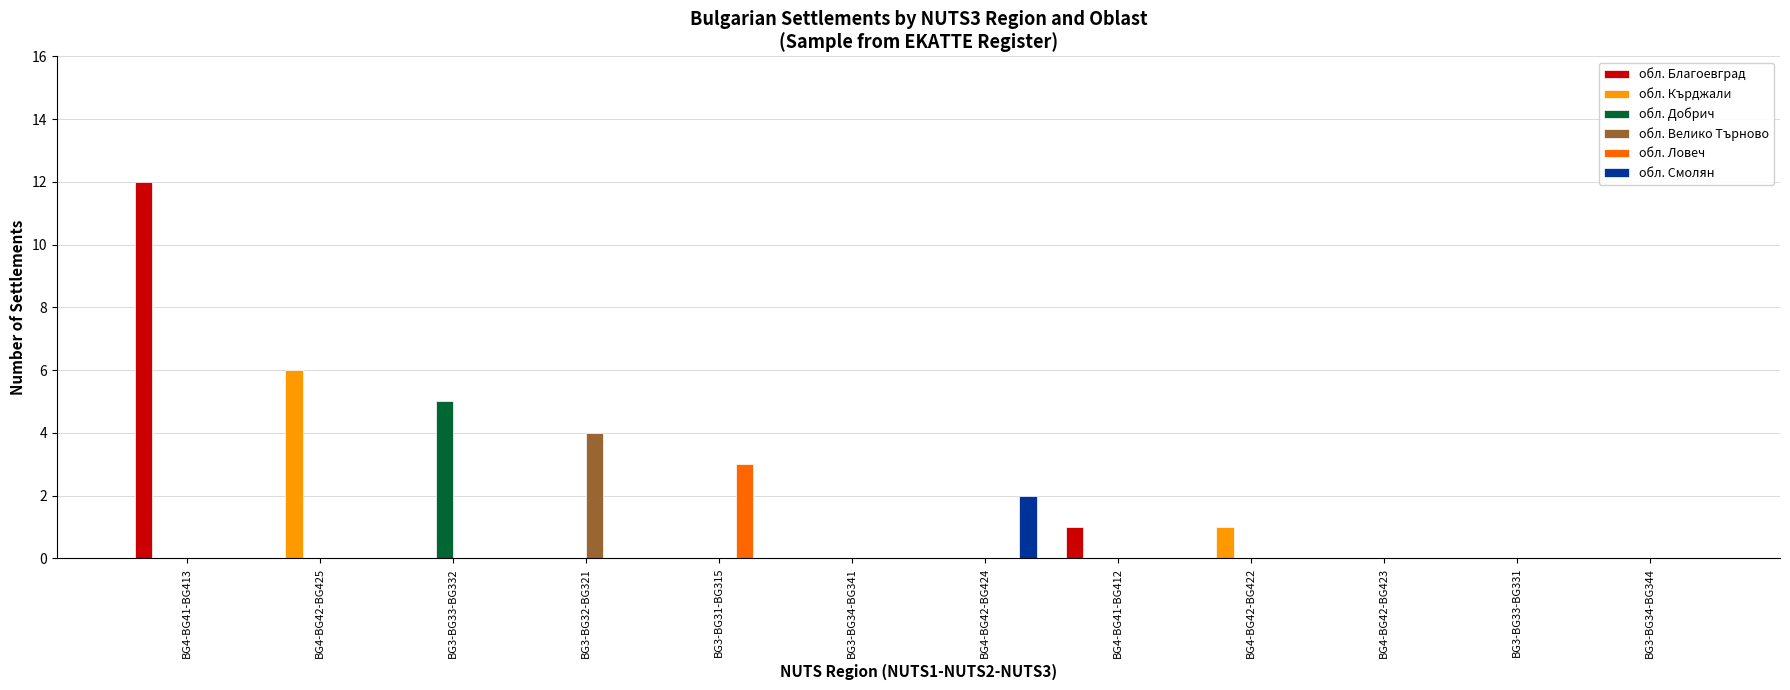

Which series has the largest total across all categories?

обл. Благоевград